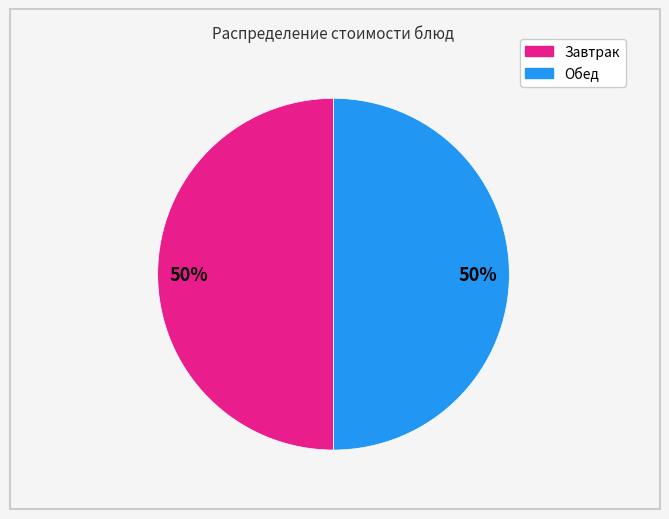

To the nearest percent, what is the average slice percentage?

50%